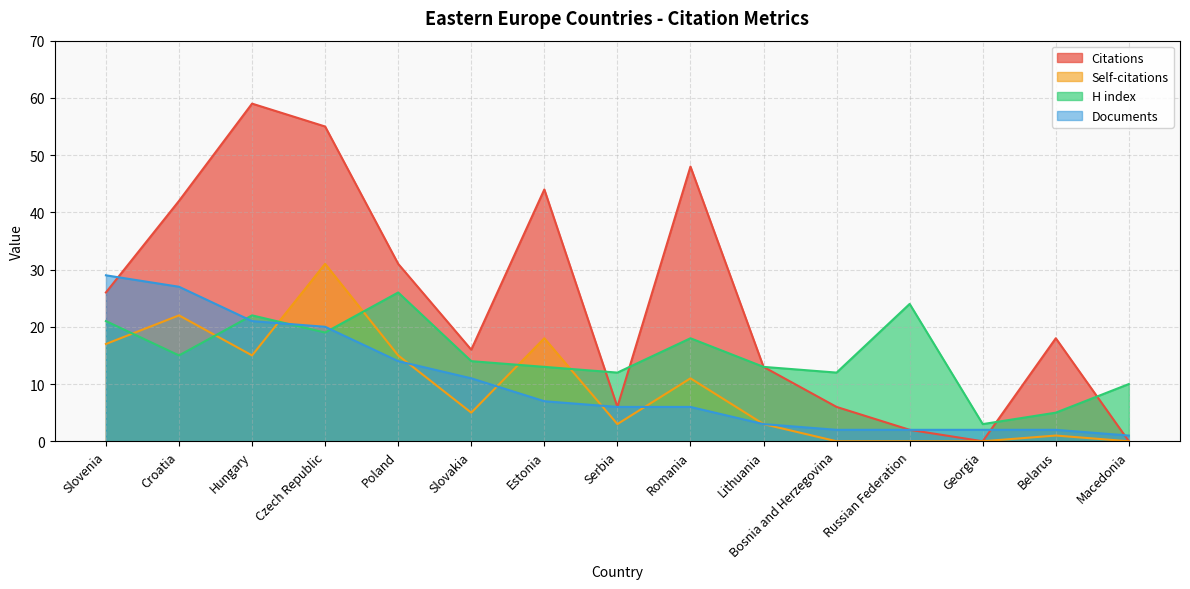

What is the total value across all series at Hungary?

117